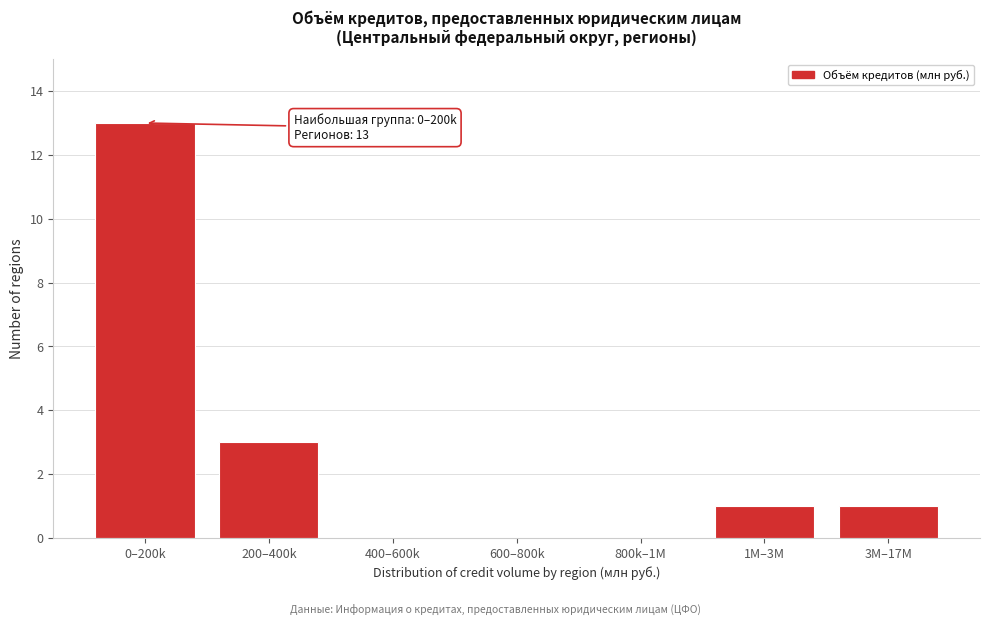

Reading left to right, what are all the values shown in this chart?

0–200k=13	200–400k=3	400–600k=0	600–800k=0	800k–1M=0	1M–3M=1	3M–17M=1